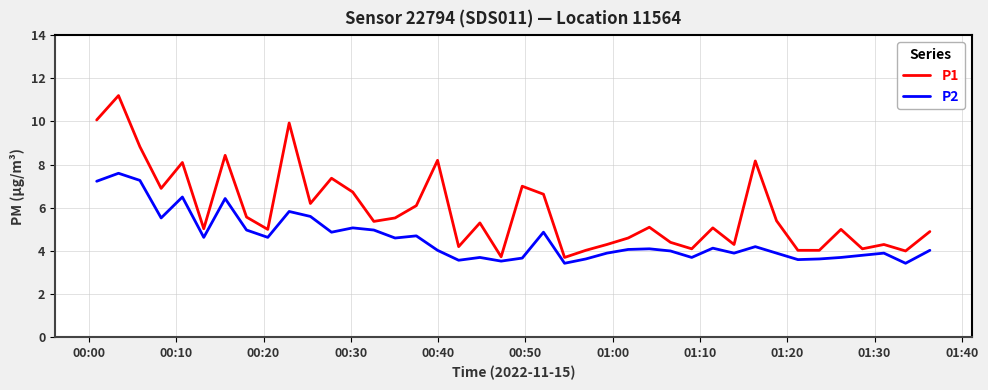

Which series has the largest total across all categories?

P1